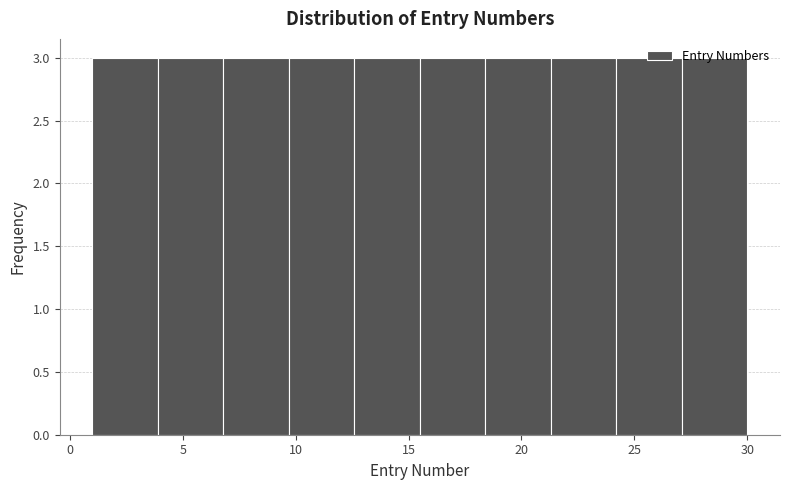

How tall is the bar that spans 9.7 to 12.6 on the x-axis? Neither the bar edges nor the heights are printed on the chart, so give them approximately, as read against the axes.

3